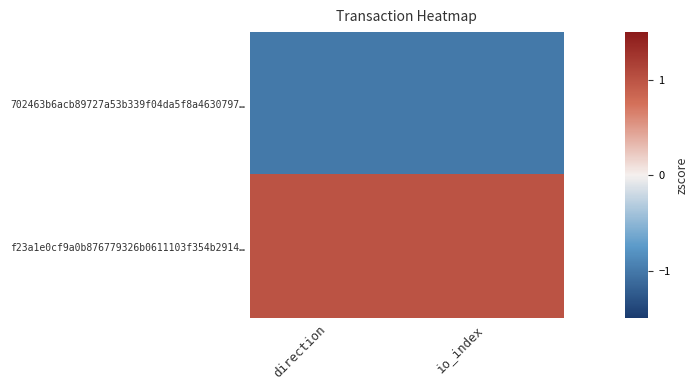

Reading left to right, what are all the values shown in this chart?

702463b6acb89727a53b339f04da5f8a4630797…: direction=-1	io_index=-1
f23a1e0cf9a0b876779326b0611103f354b2914…: direction=1	io_index=1